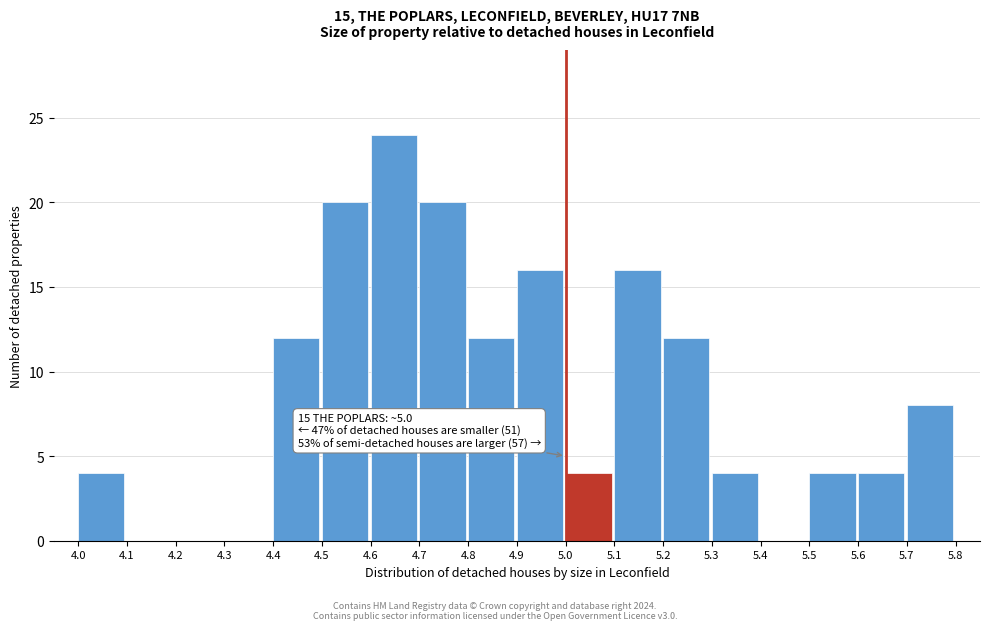

Which range on the x-axis has the tallest bar?

4.6 to 4.7